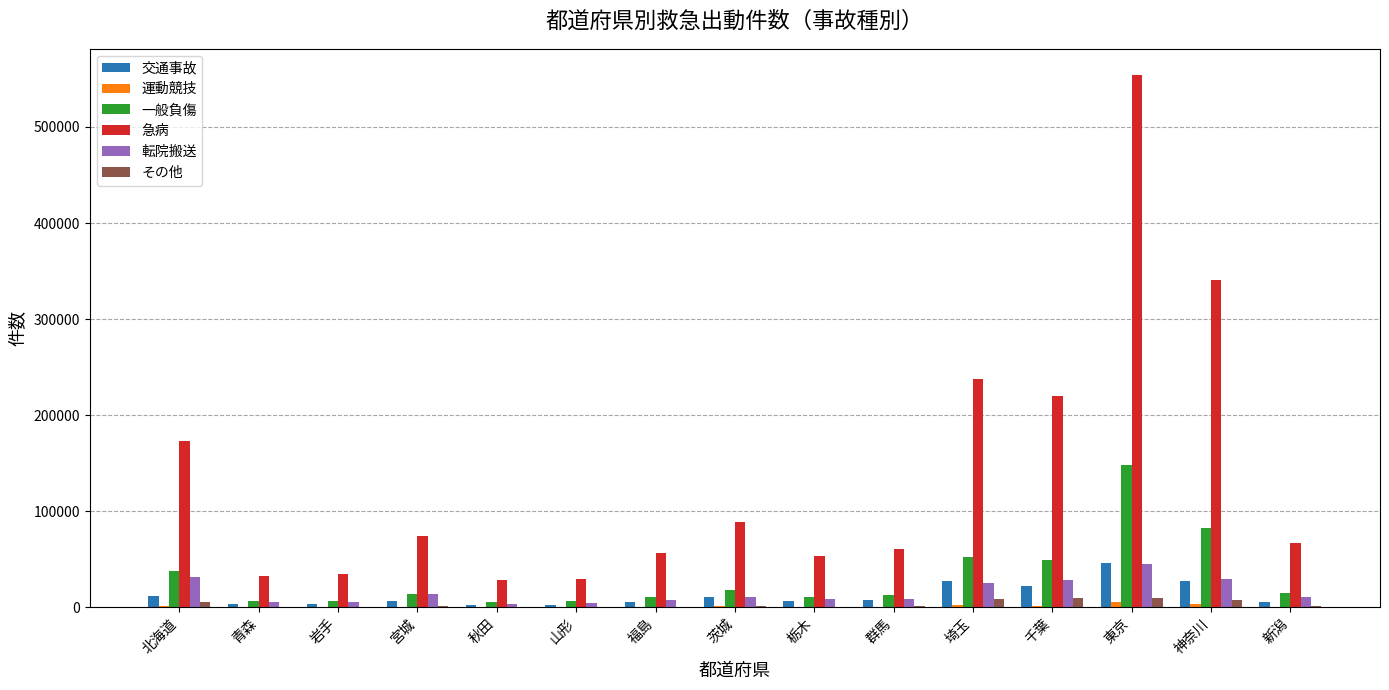

What is the greatest value displayed?

553645